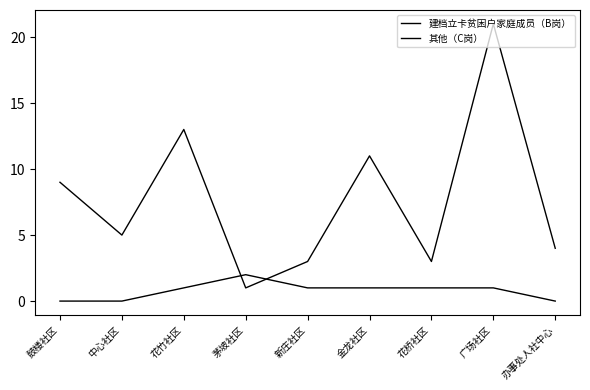

How many interior local peaks does the 建档立卡贫困户家庭成员（B岗） series have?

1